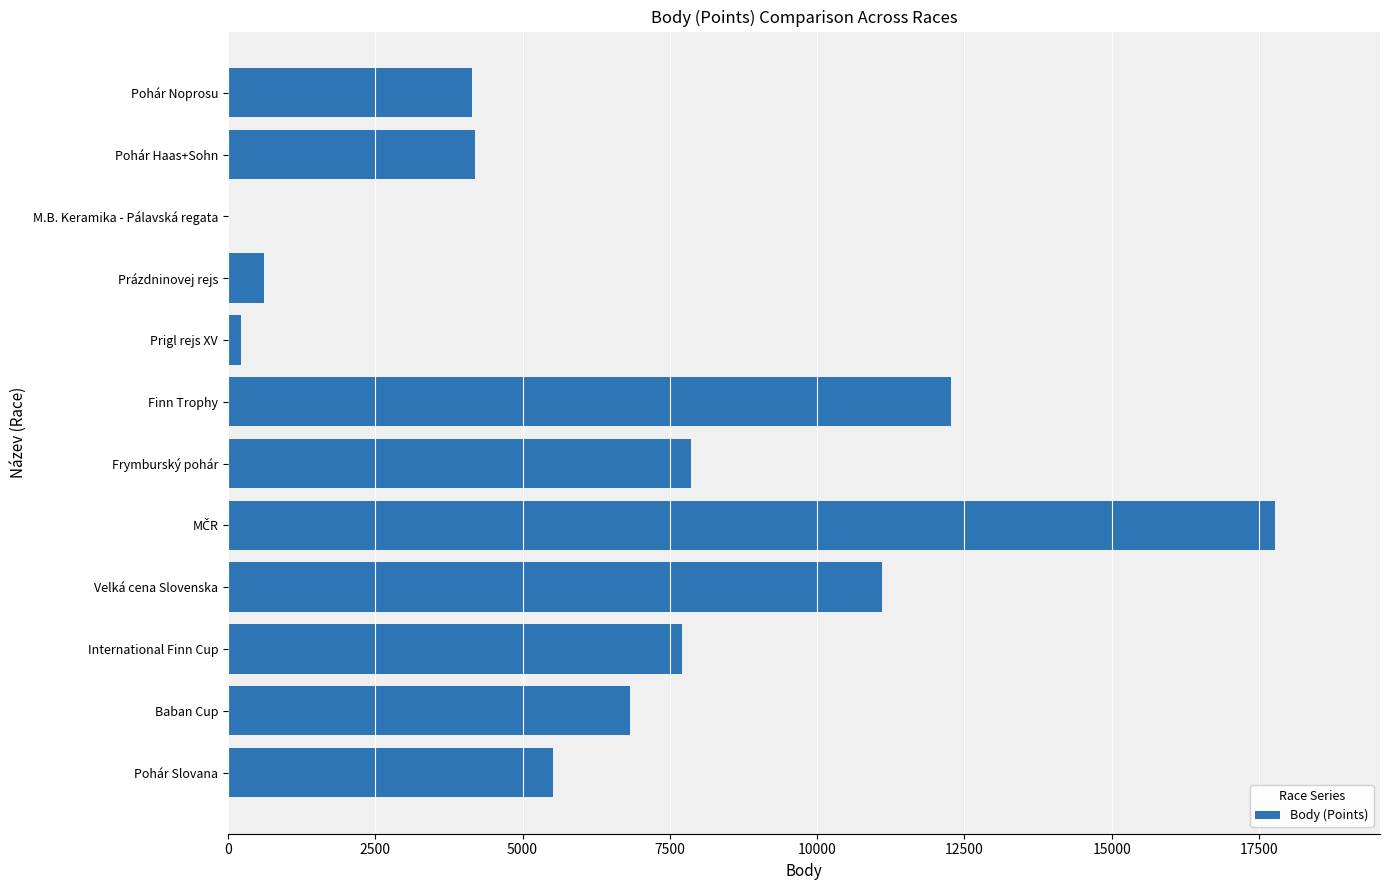

Which has a higher value, Prigl rejs XV or Pohár Slovana?

Pohár Slovana